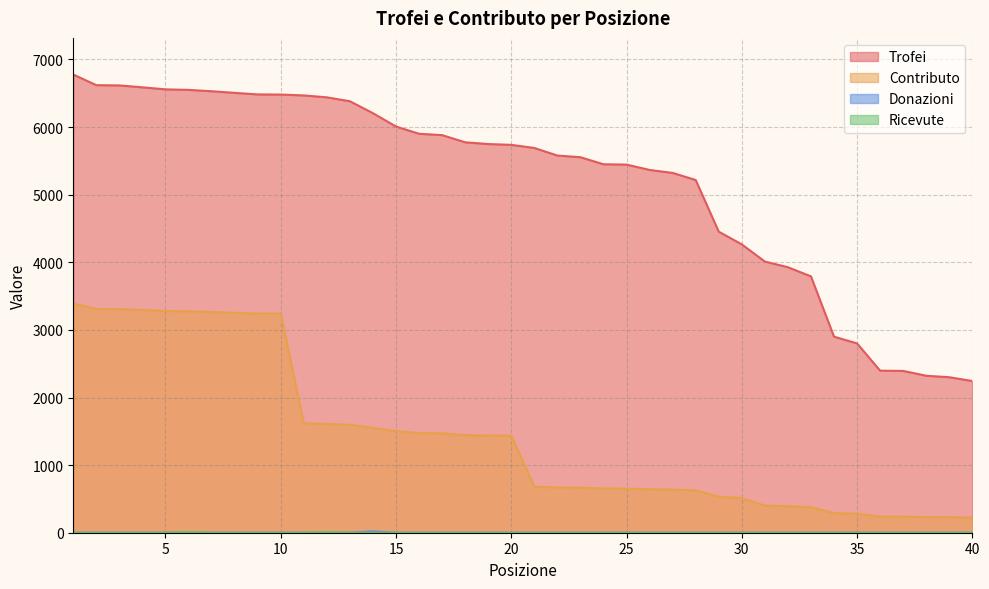

Rank the series at 19 from highest to lowest value.

Trofei, Contributo, Donazioni, Ricevute